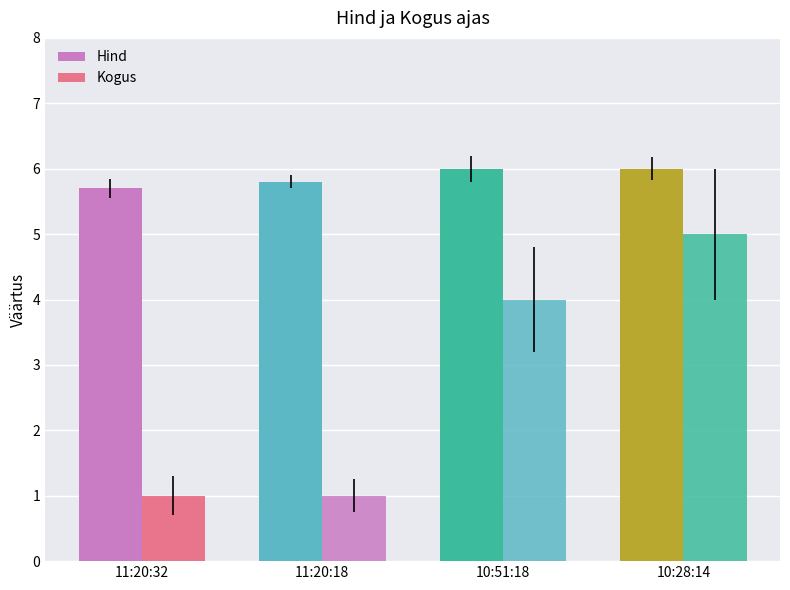

Reading right to left, what are all the values shown in this chart?

Hind: 10:28:14=6.0	10:51:18=6.0	11:20:18=5.8	11:20:32=5.7
Kogus: 10:28:14=5.0	10:51:18=4.0	11:20:18=1.0	11:20:32=1.0